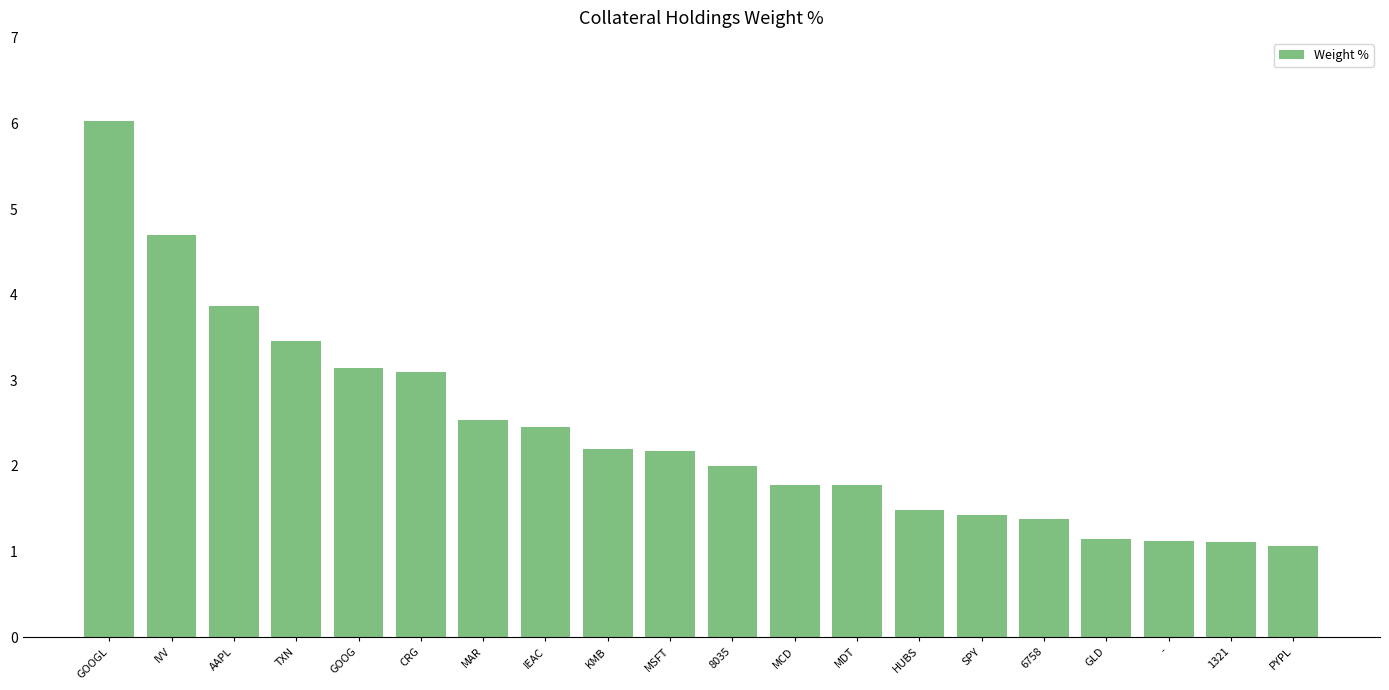

Which category has the highest value across all series?

GOOGL